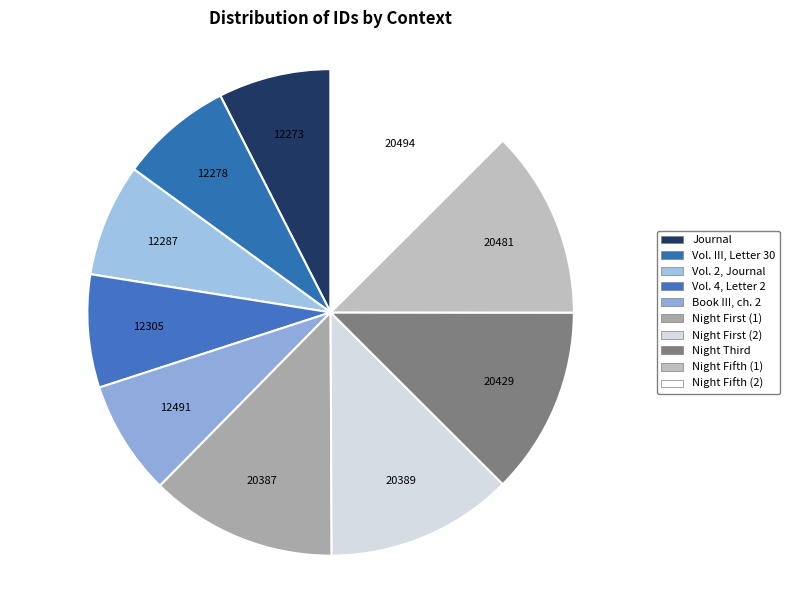

Count the number of slices in the pie.

10